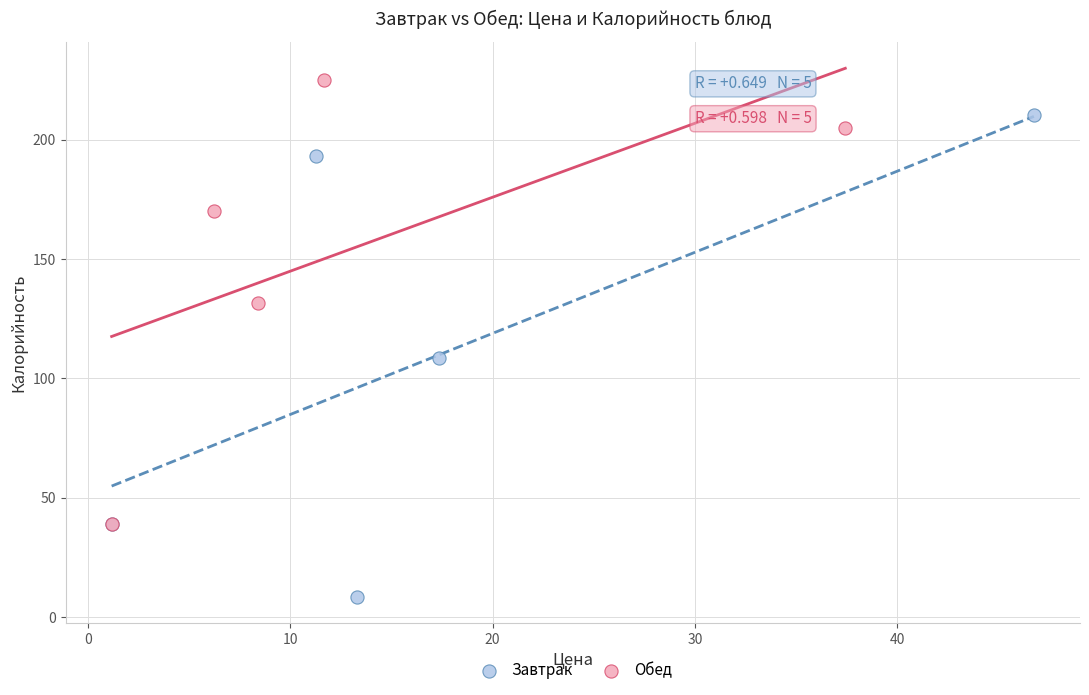

Which series has the widest spread of Y values?

Завтрак